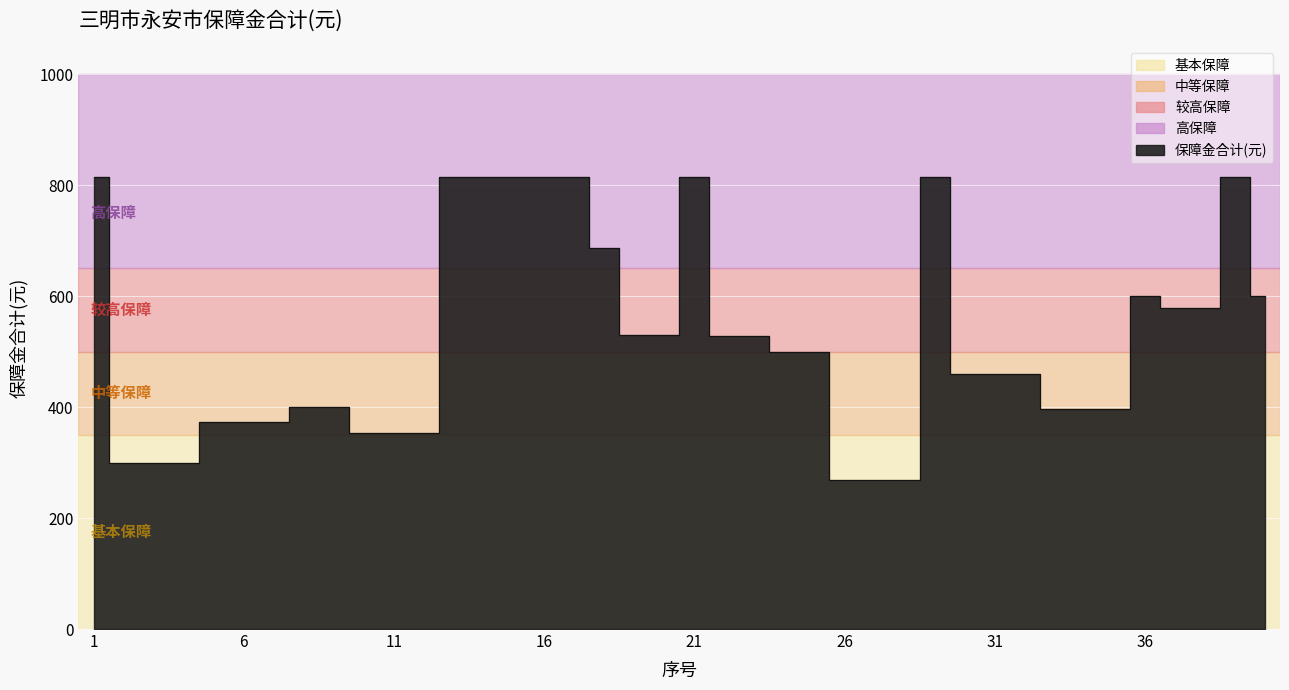

At which label is the value closest to 541?

19